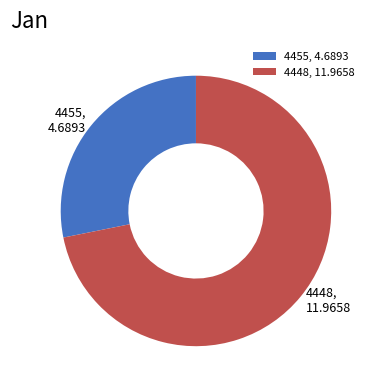

How many segments does this pie chart have?

2